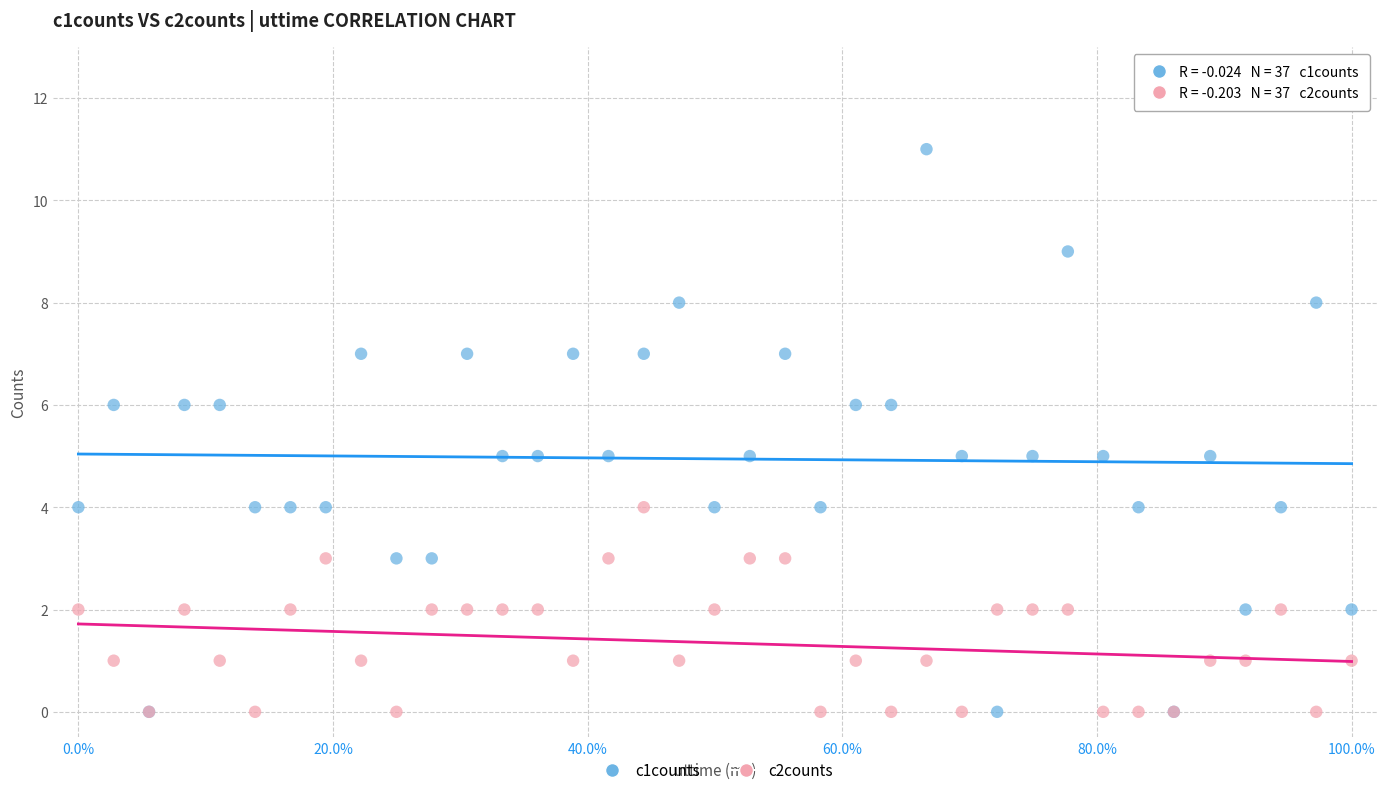

What are all the series names shown in the legend?

c1counts, c2counts